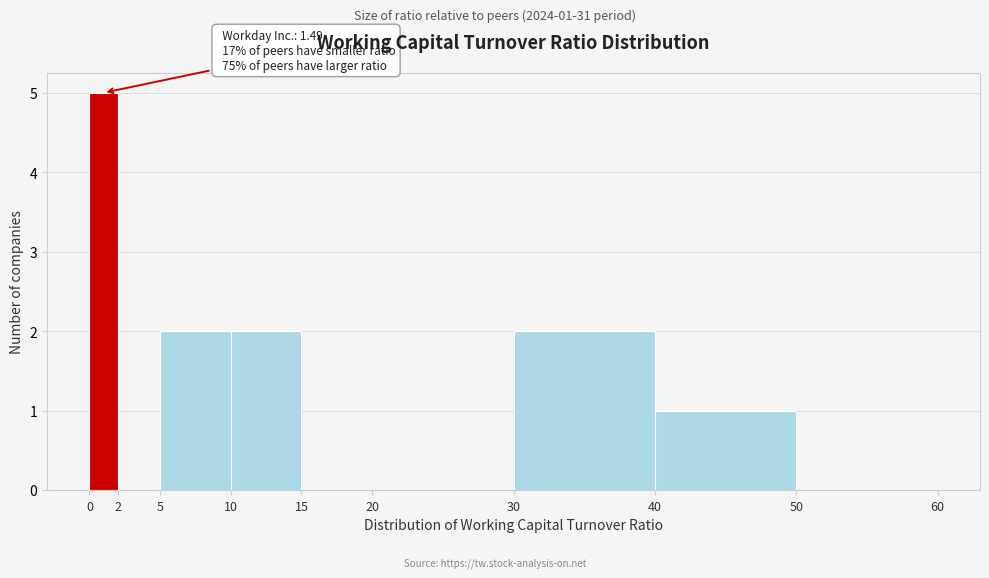

Over which range of the x-axis is the bar tallest?

0 to 2